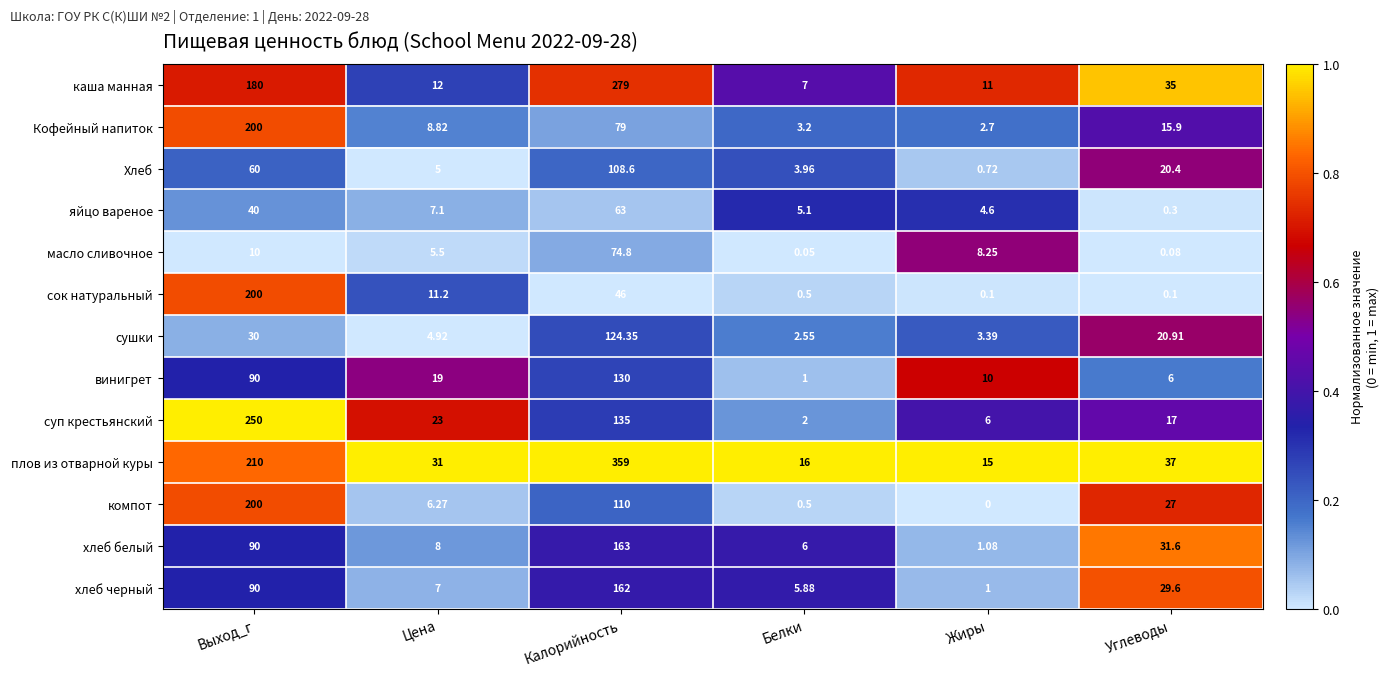

Where is яйцо вареное nearest to the value 31?

Выход_г